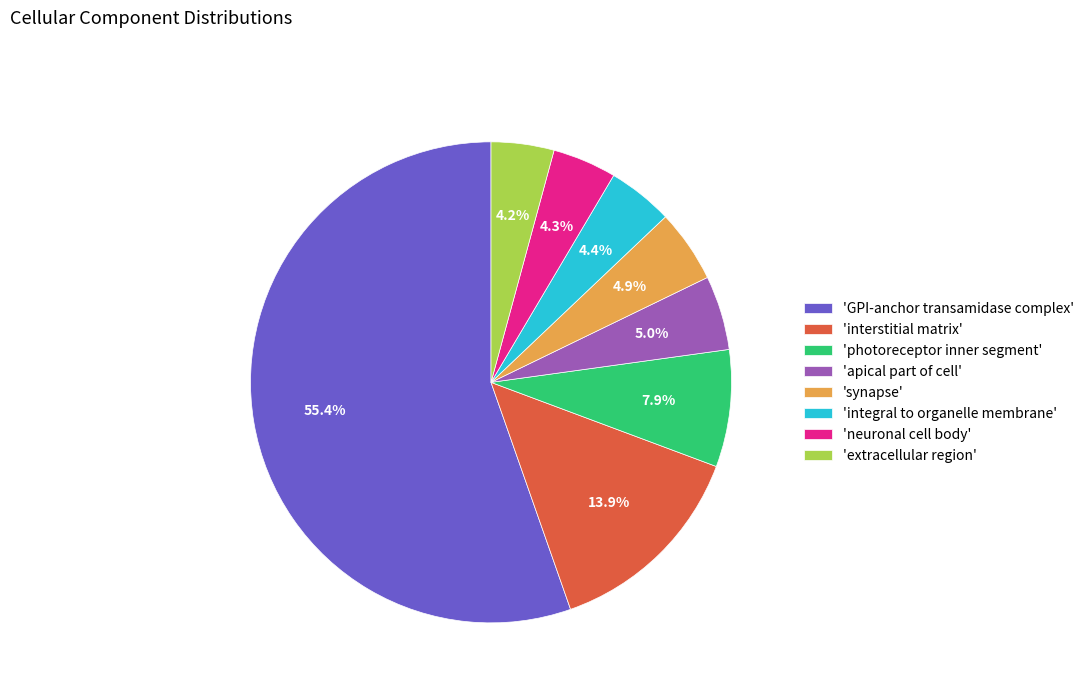

Which slice represents more than half of the pie?

'GPI-anchor transamidase complex'